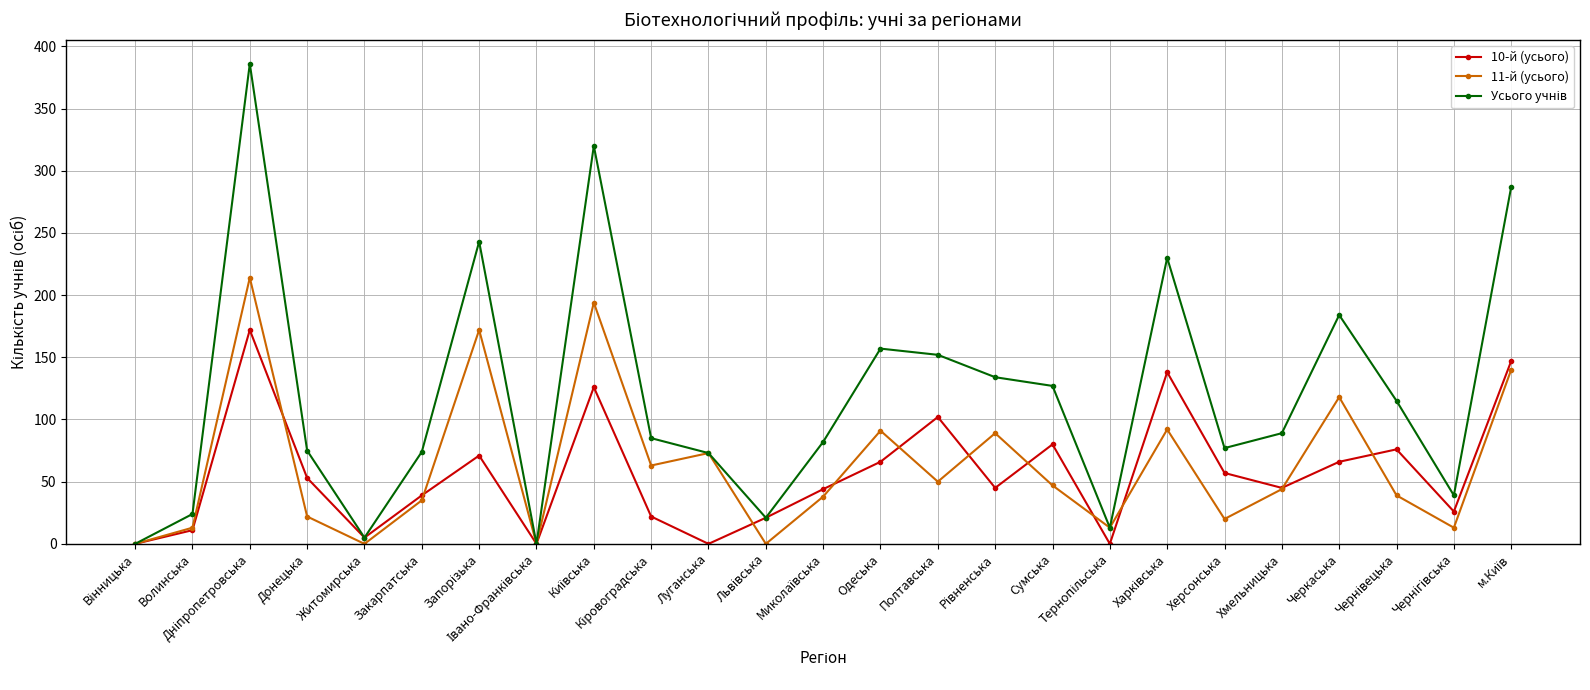

True or false: 11-й (усього) has more than 1 points higher than both neighbors.

True